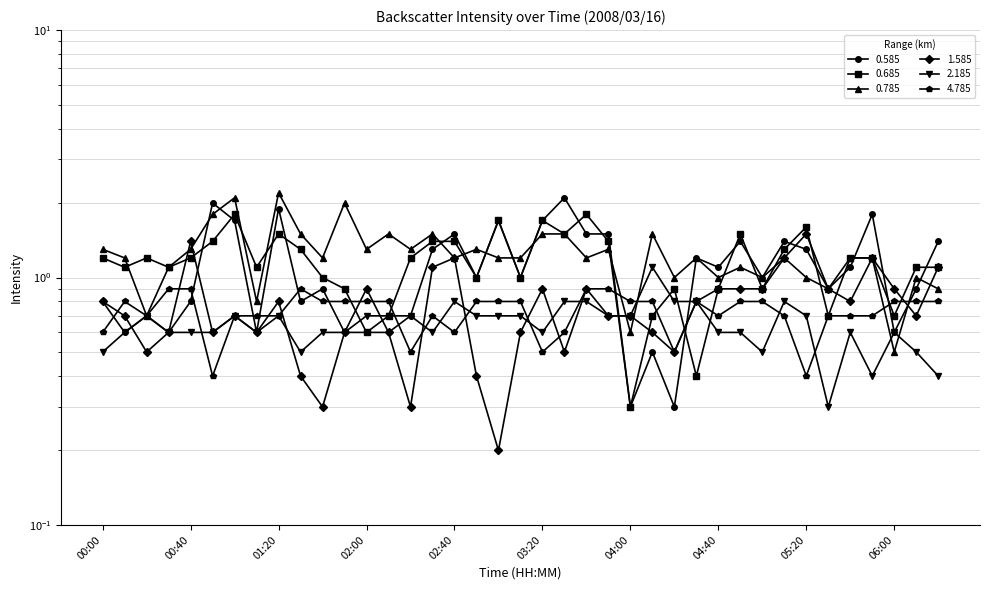

True or false: 2.185 has a value of 0.7 at 00:20.

True